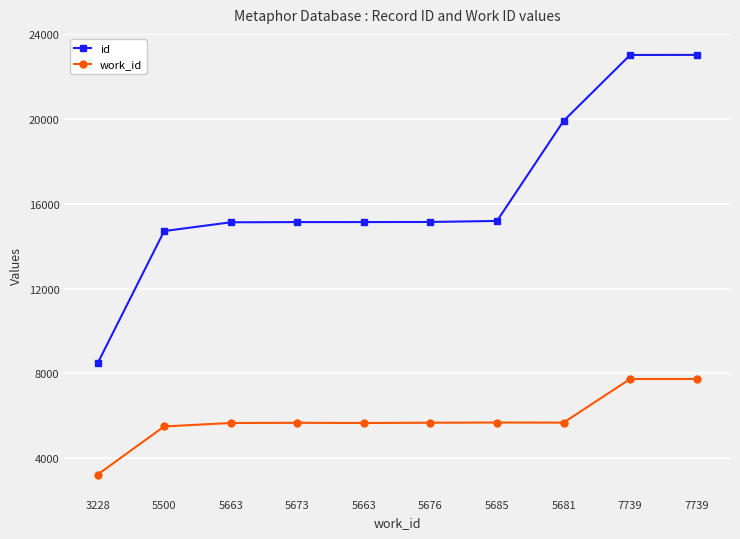

What are all the series names shown in the legend?

id, work_id